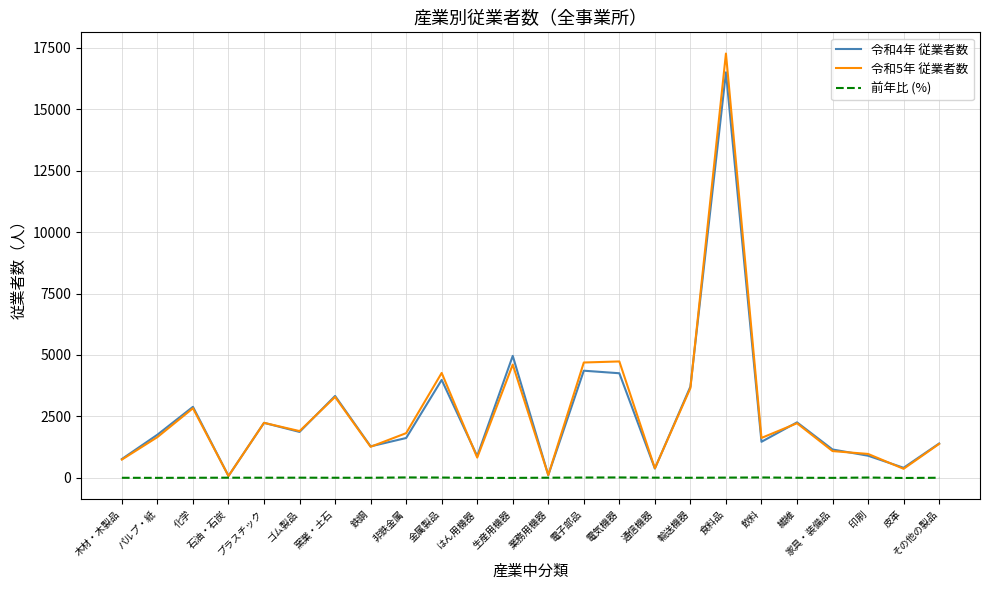

What is the sum of all 令和4年 従業者数 values?

62495.0